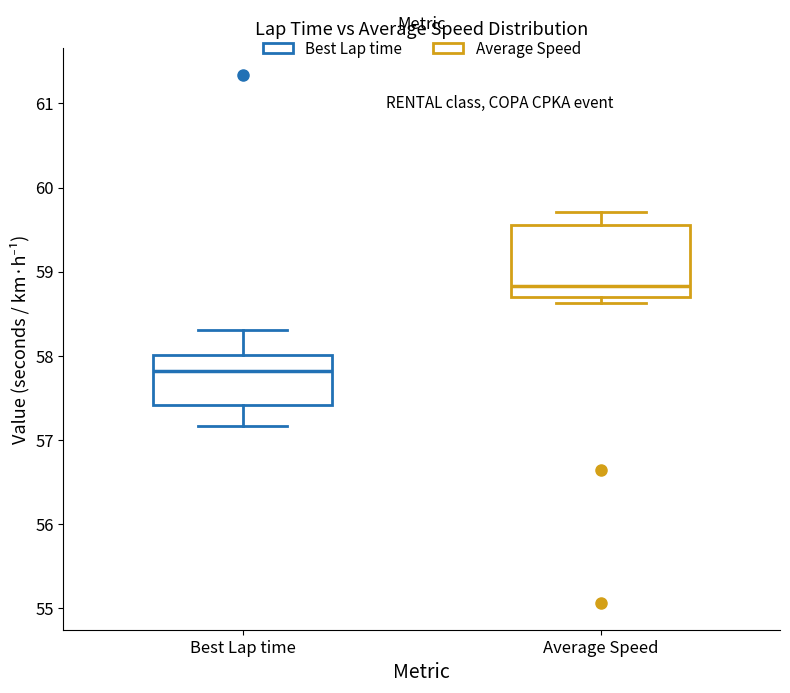

Comparing the boxes themselves (not the whiskers), which one is the tallest?

Average Speed